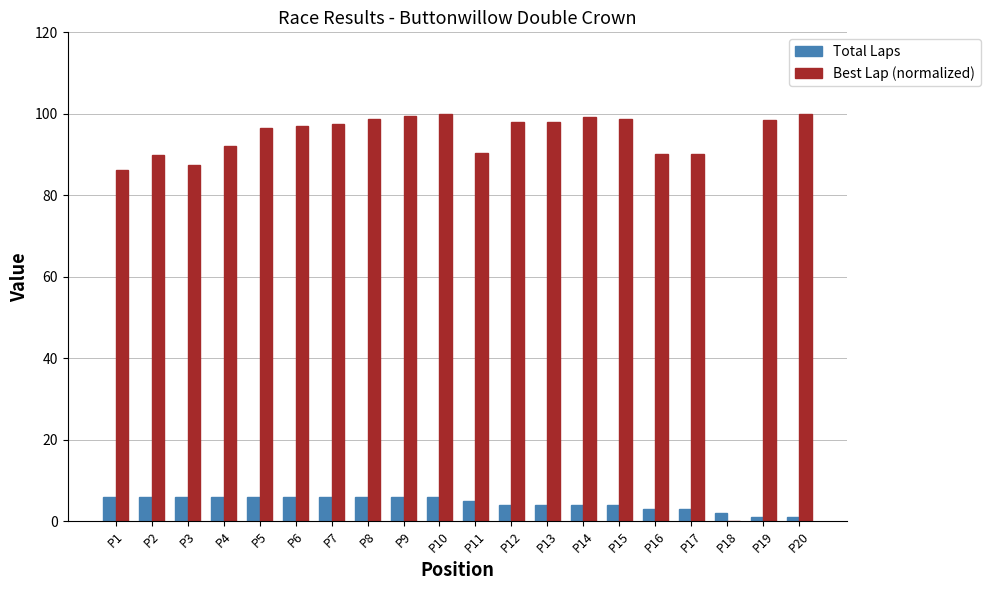

What is the greatest value displayed?

100.0